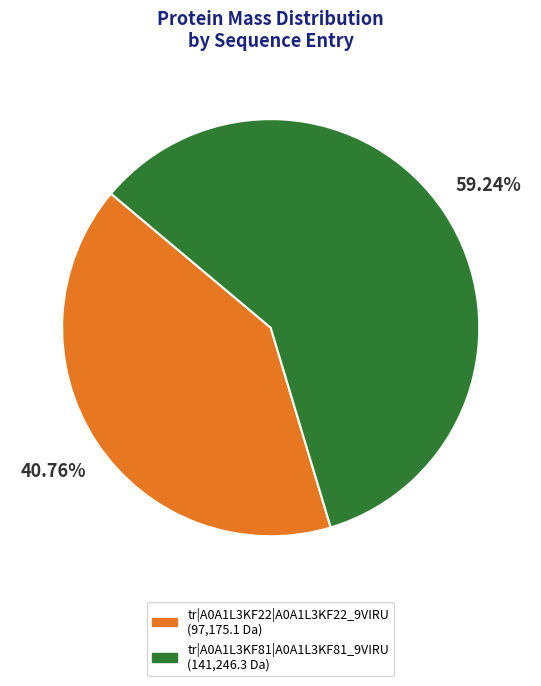

The tr|A0A1L3KF22|A0A1L3KF22_9VIRU slice represents 33% of the pie. True or false?

False